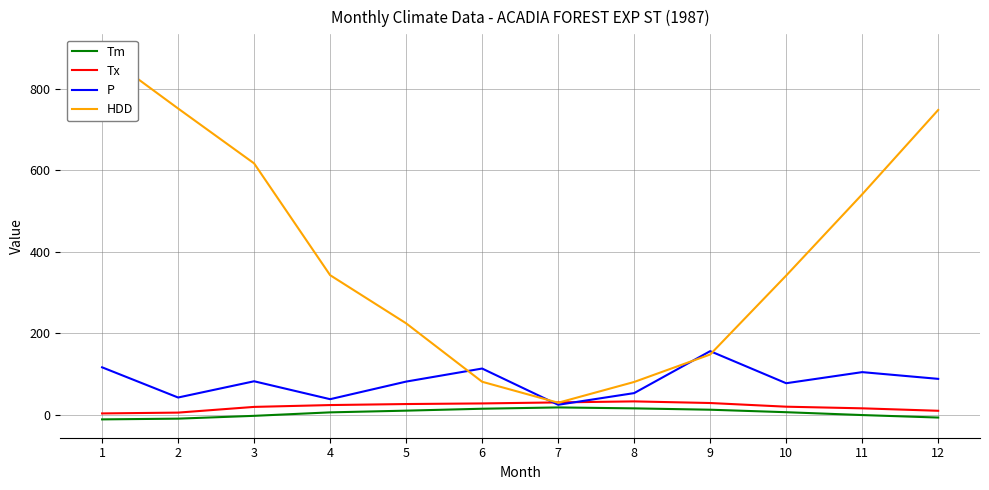

What is the lowest value of the HDD series?

30.2